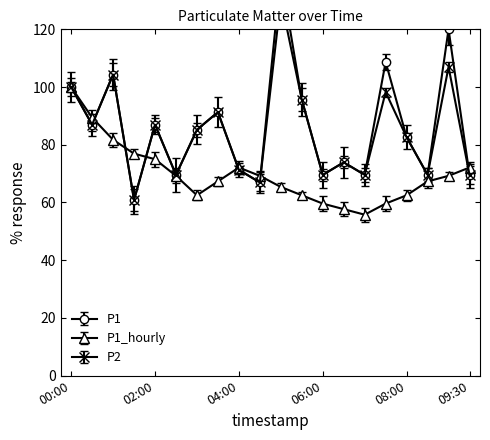

Which series has the largest total across all categories?

P1